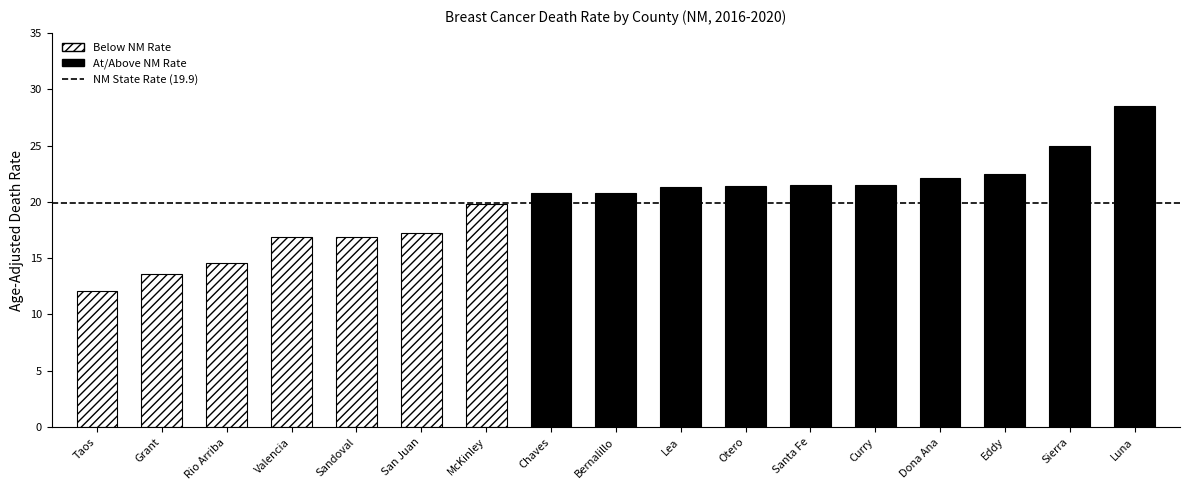

What is the maximum value shown in the chart?

28.5